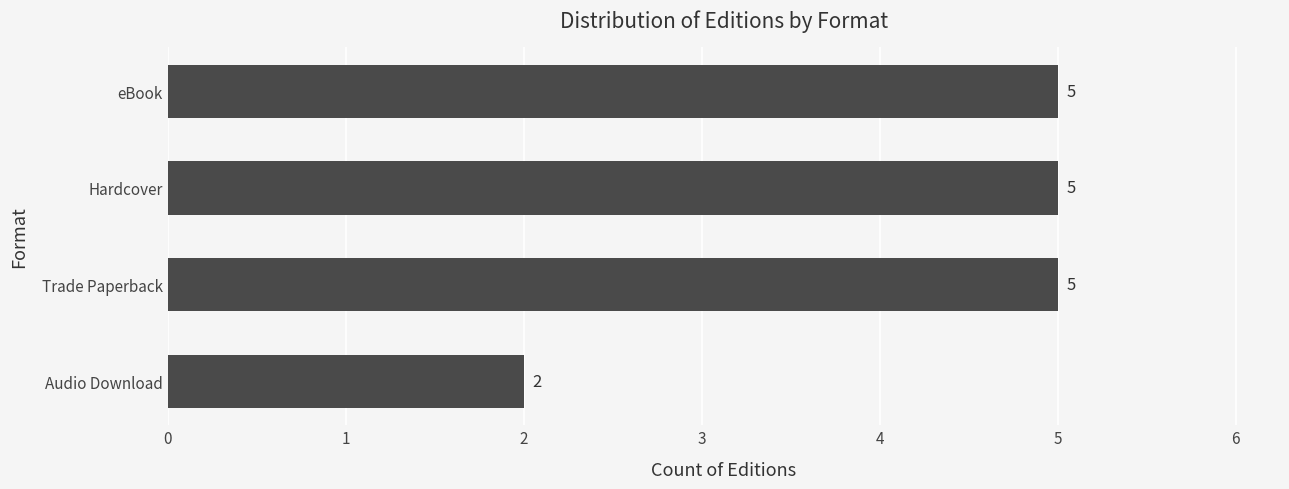

At which label is the value closest to 3?

Audio Download